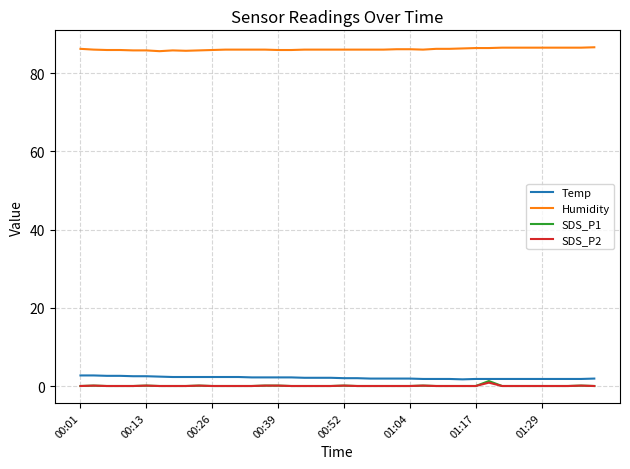

What is the maximum value shown in the chart?

86.6